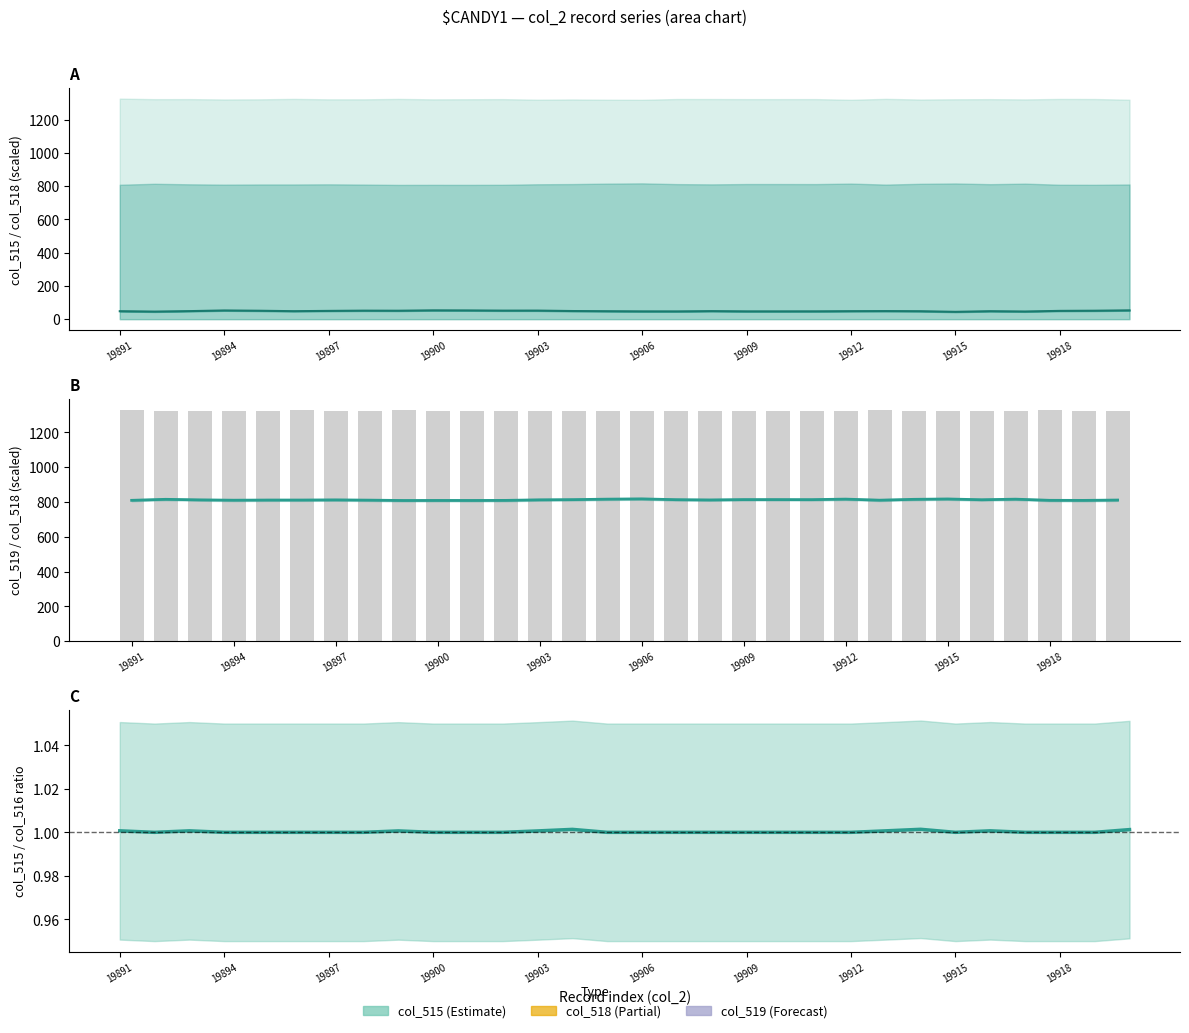

At which category does the chart reach its peak across all series?

19891